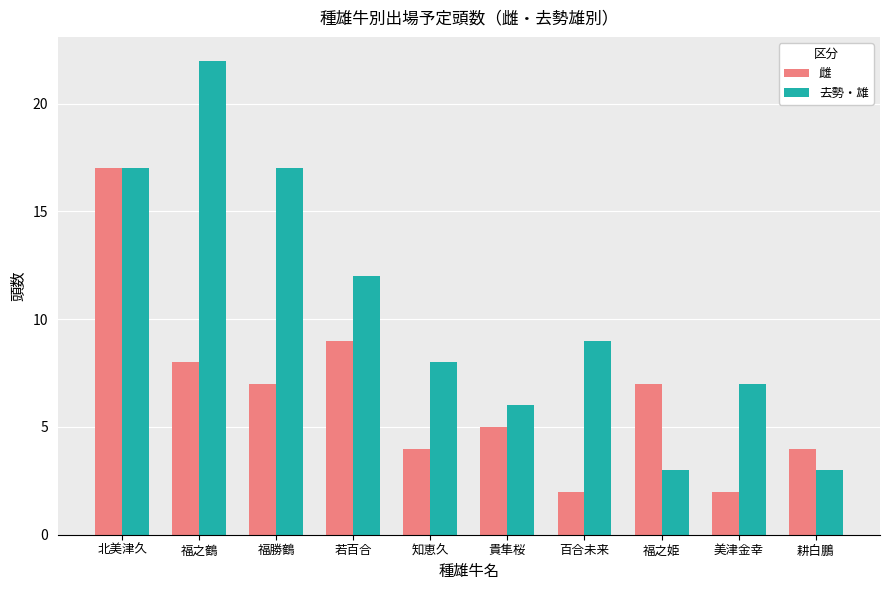

What is the label of the 1st bar from the left?

北美津久